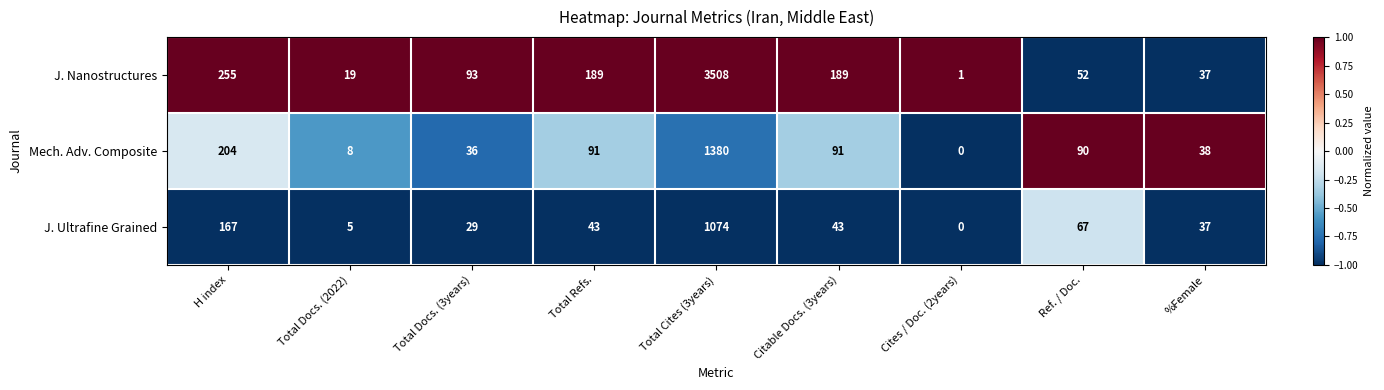

Which series changed the most between Total Docs. (2022) and Ref. / Doc.?

Mech. Adv. Composite